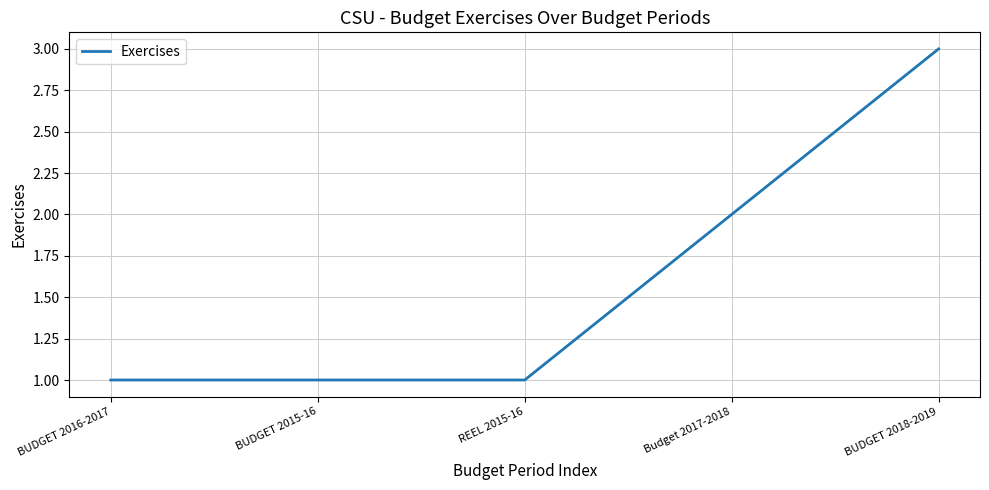

Which has a higher value, BUDGET 2018-2019 or BUDGET 2015-16?

BUDGET 2018-2019